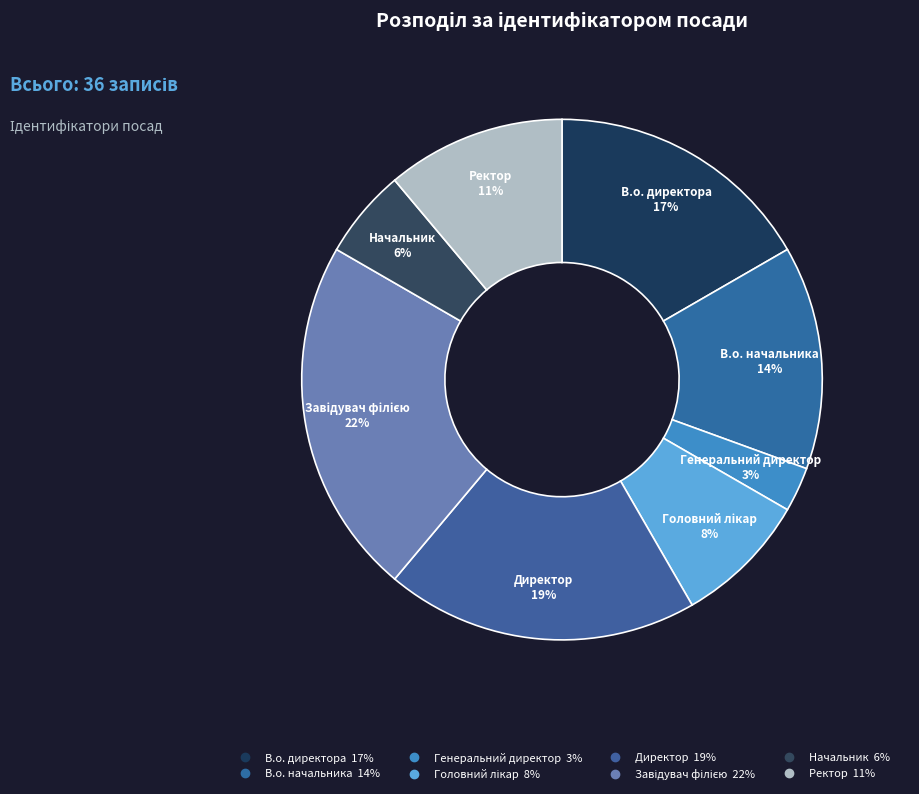

Is there any slice that represents more than half of the pie?

No